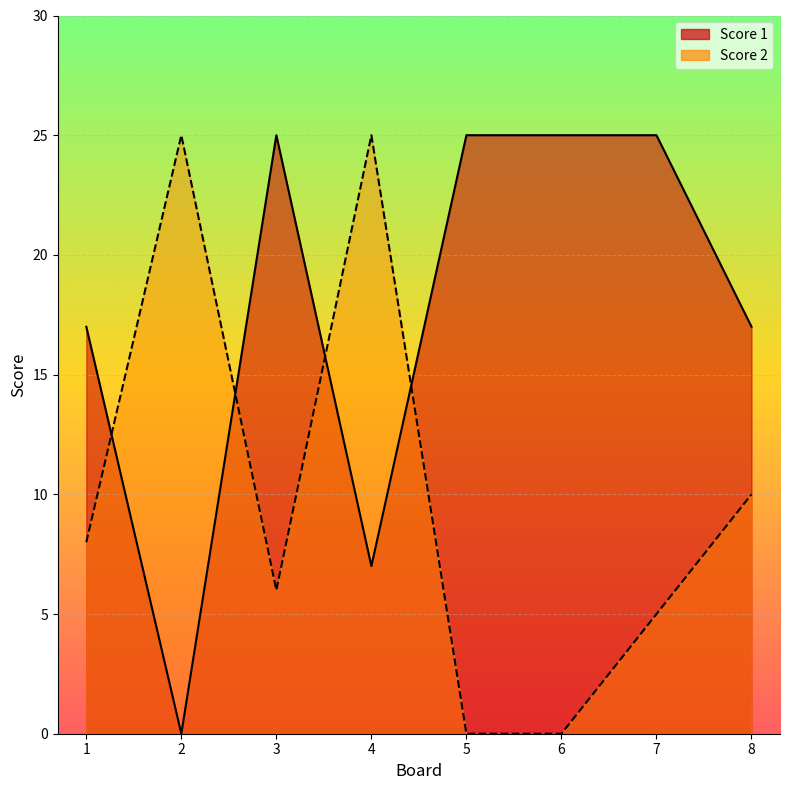

Rank the categories by Score 2 value from lowest to highest.

5, 6, 7, 3, 1, 8, 2, 4